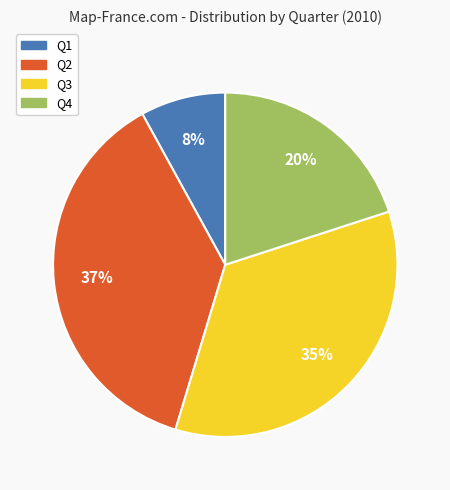

Which category has the biggest portion of the pie?

Q2